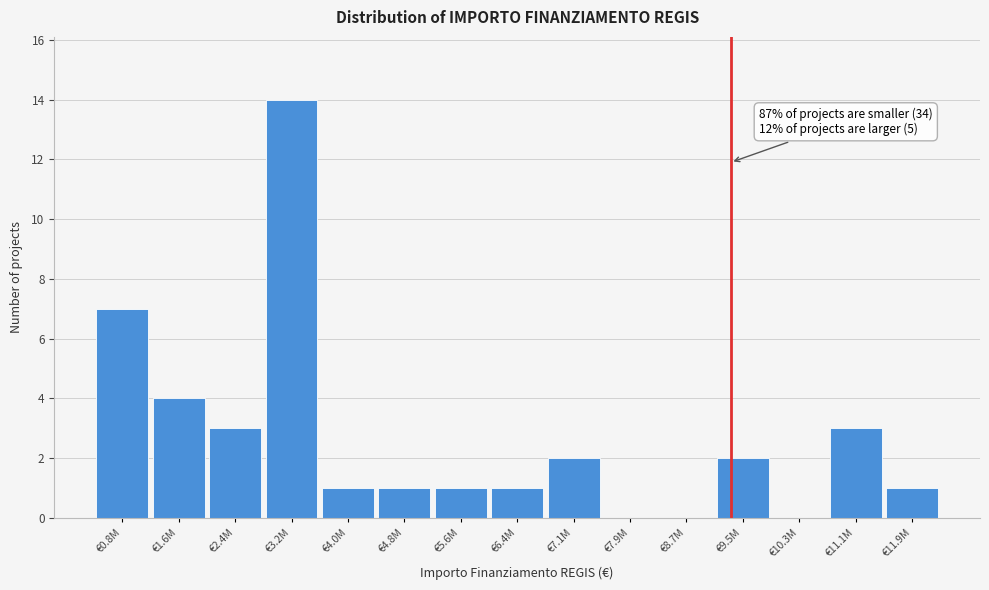

Reading left to right, what are all the values shown in this chart?

€0.8M=7	€1.6M=4	€2.4M=3	€3.2M=14	€4.0M=1	€4.8M=1	€5.6M=1	€6.4M=1	€7.1M=2	€7.9M=0	€8.7M=0	€9.5M=2	€10.3M=0	€11.1M=3	€11.9M=1